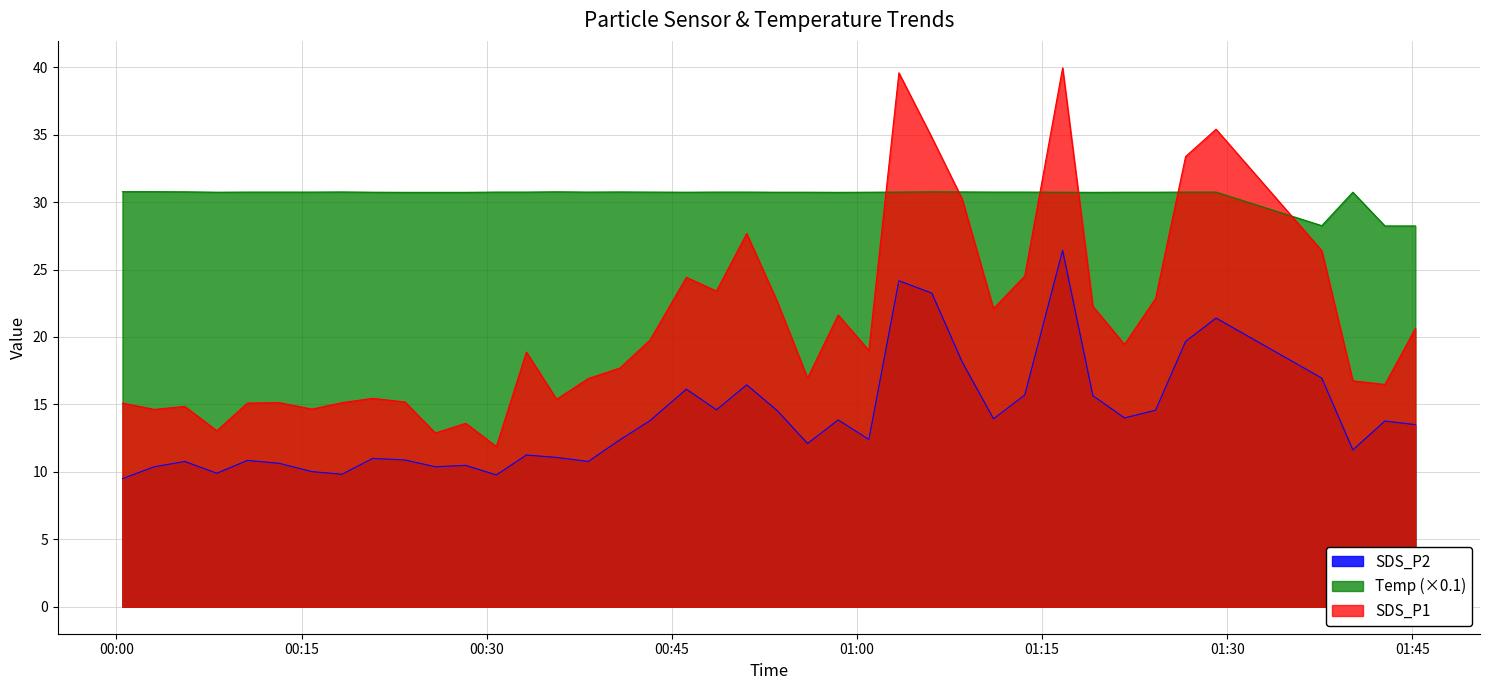

What are all the series names shown in the legend?

SDS_P2, Temp (×0.1), SDS_P1